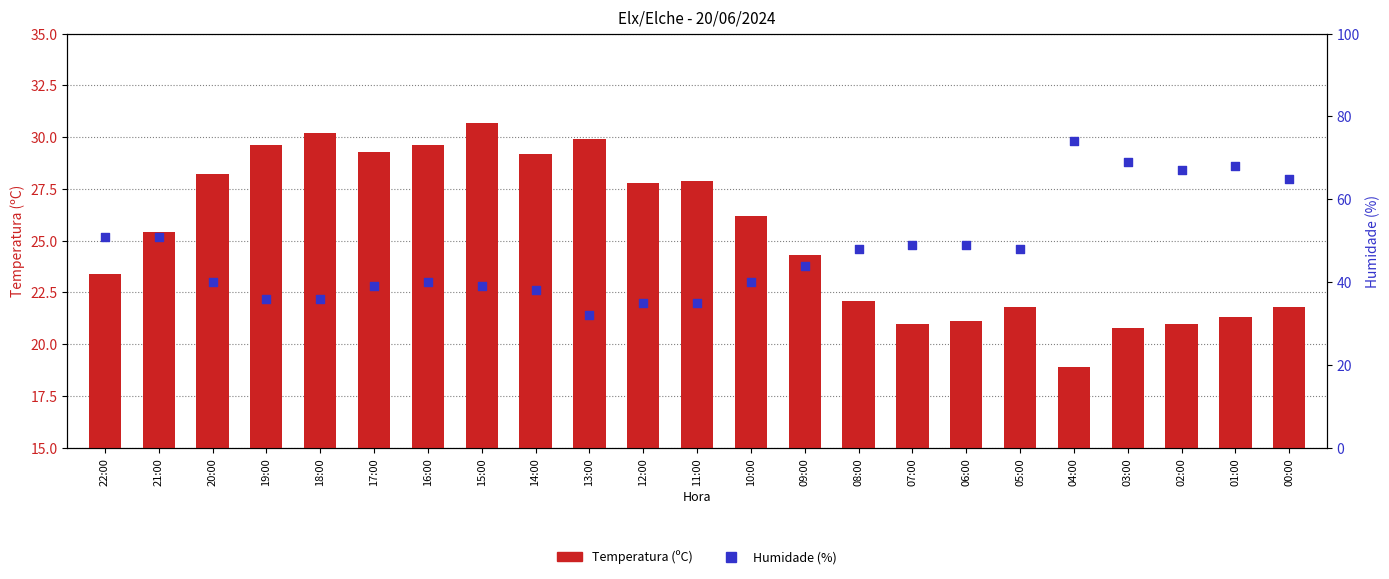

At which category is the sum across all series the highest?

04:00